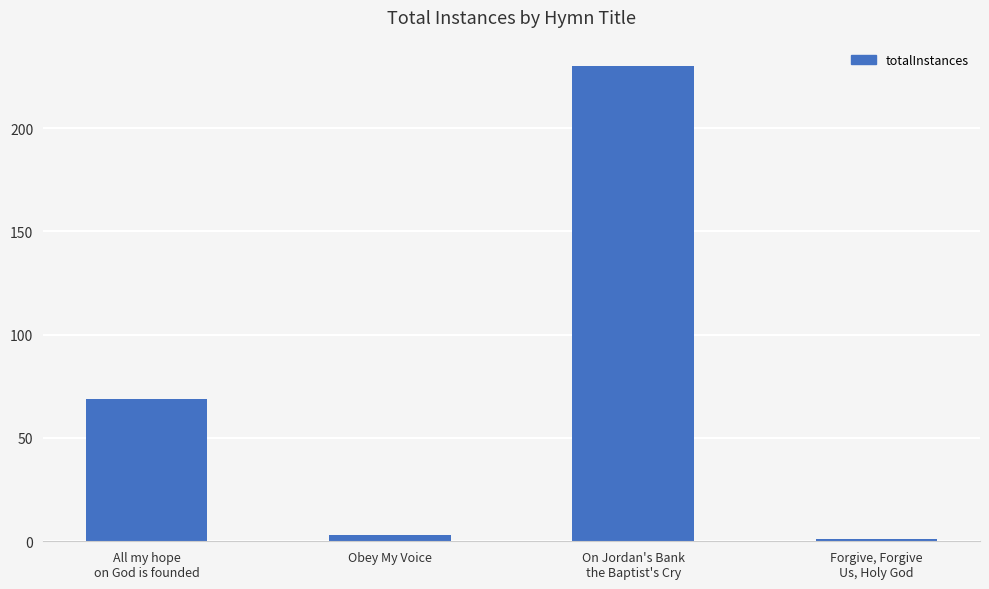

What is the difference between the maximum and minimum values?

229